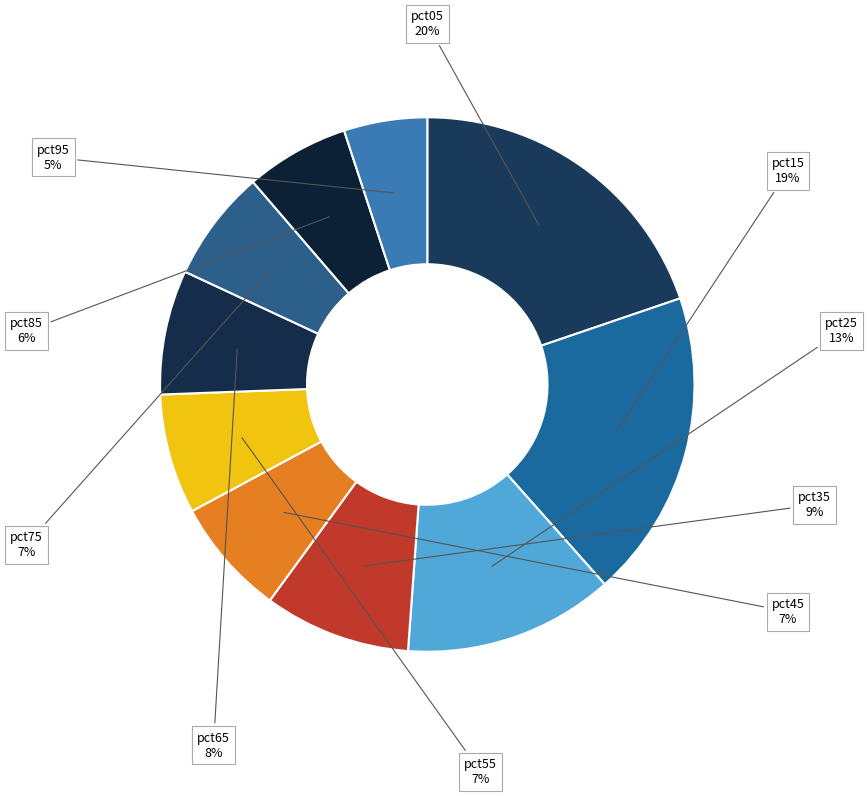

Combined, do pct65 and pct15 account for over 50%?

No